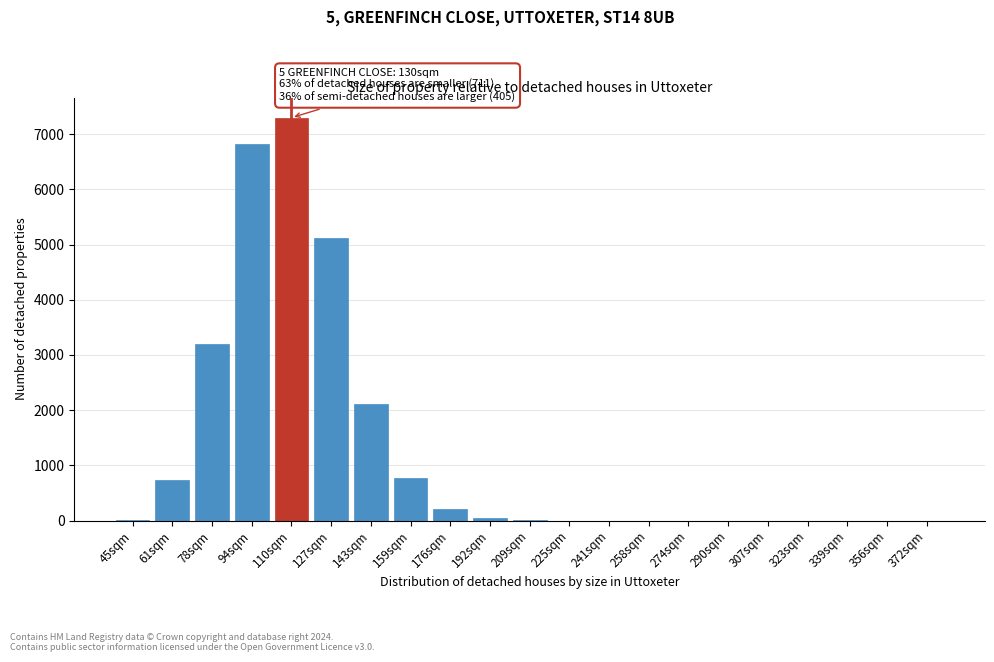

Which category has the highest value across all series?

110sqm